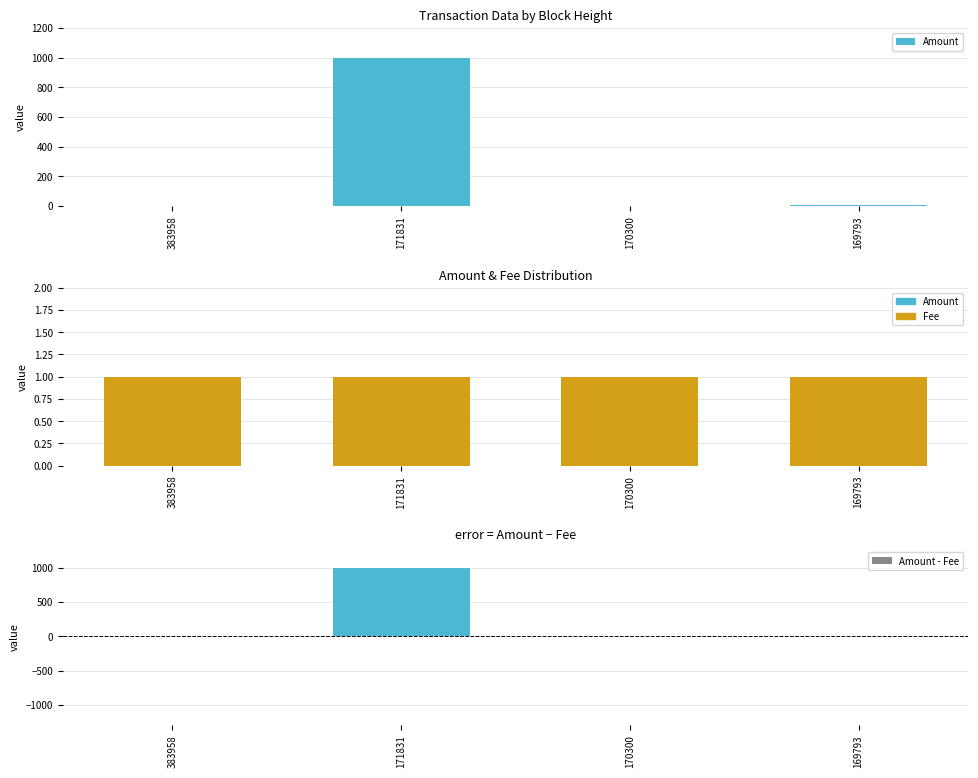

How many bars are there in total?

12